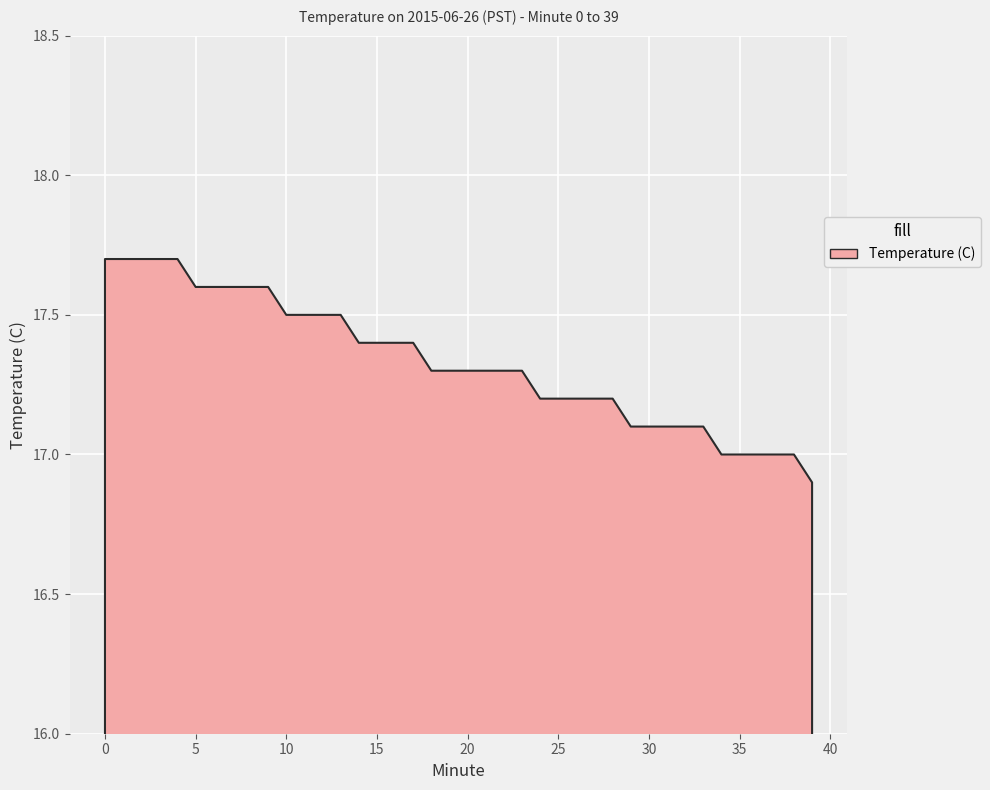

Reading right to left, what are all the values shown in this chart?

39=16.9	38=17.0	37=17.0	36=17.0	35=17.0	34=17.0	33=17.1	32=17.1	31=17.1	30=17.1	29=17.1	28=17.2	27=17.2	26=17.2	25=17.2	24=17.2	23=17.3	22=17.3	21=17.3	20=17.3	19=17.3	18=17.3	17=17.4	16=17.4	15=17.4	14=17.4	13=17.5	12=17.5	11=17.5	10=17.5	9=17.6	8=17.6	7=17.6	6=17.6	5=17.6	4=17.7	3=17.7	2=17.7	1=17.7	0=17.7